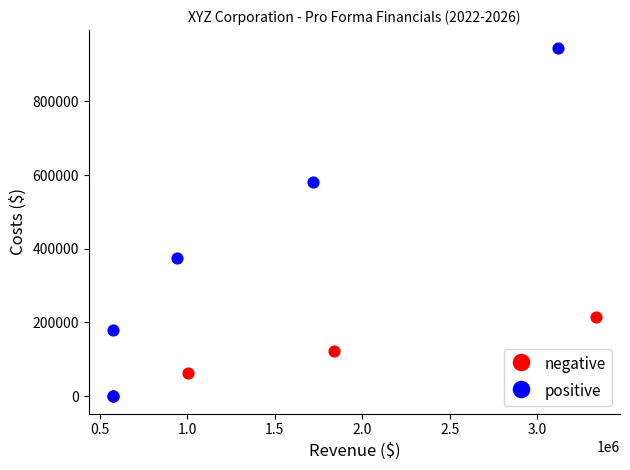

Which series contains the highest Y value?

positive